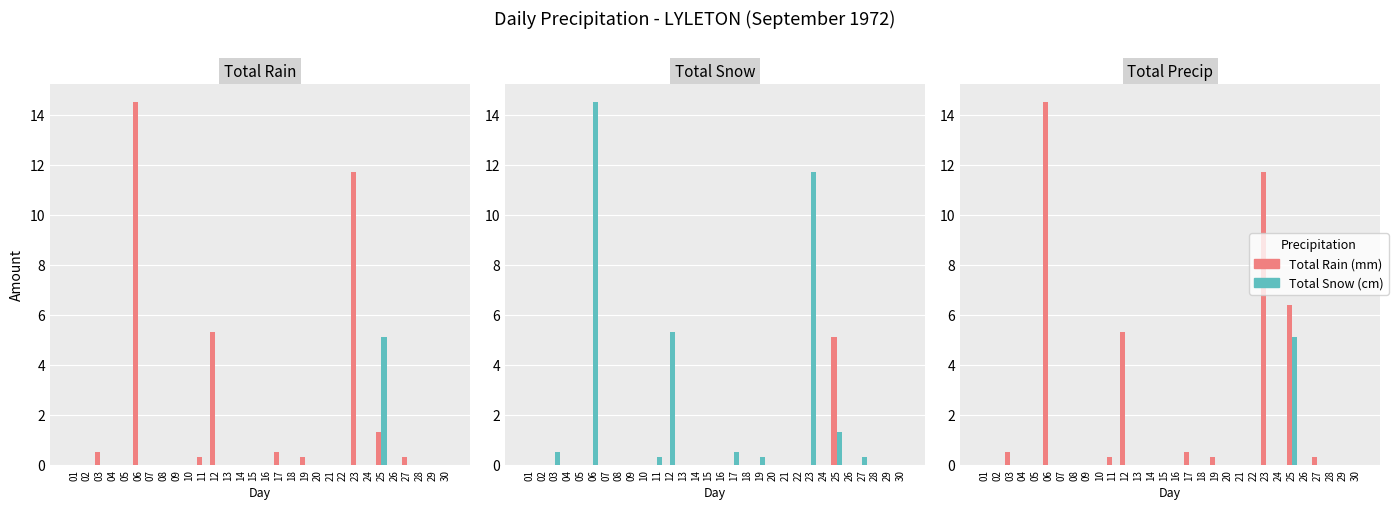

What is the total value across all series at 06?

14.5